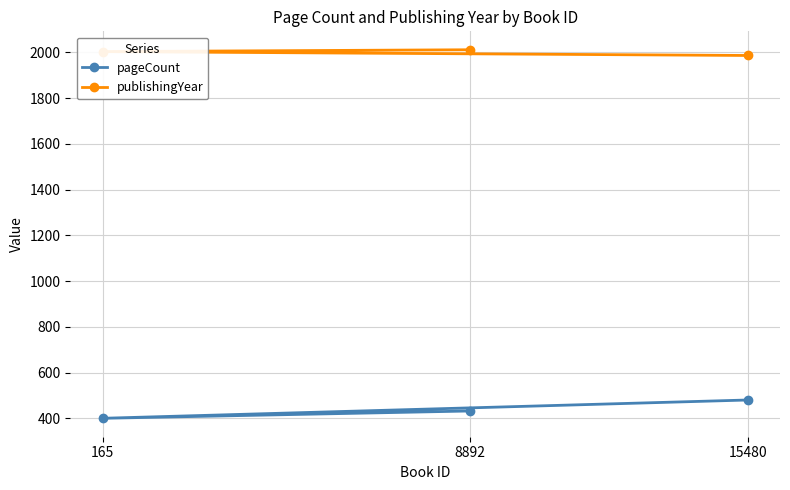

Where does the pageCount series first go above 432?

15480